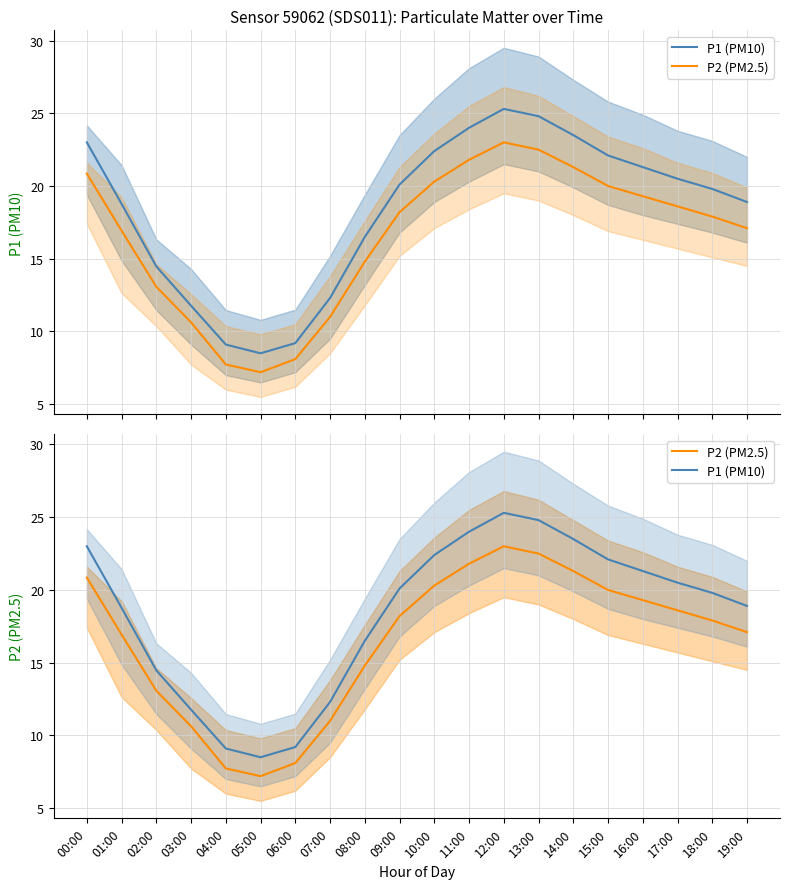

What is the average value of the P2 (PM2.5) series?

16.5